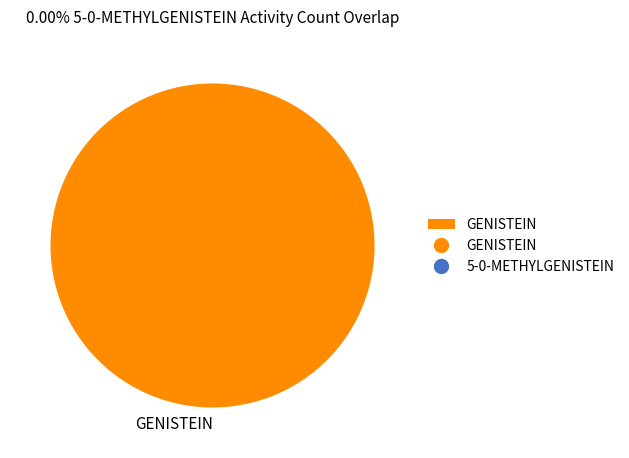

Is there a majority slice in this chart?

Yes